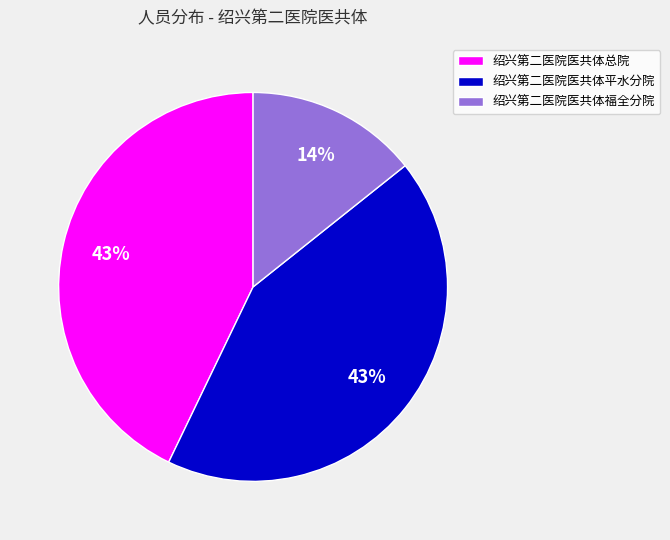

Approximately how many times larger is the value at 绍兴第二医院医共体平水分院 compared to 绍兴第二医院医共体总院?

1.0